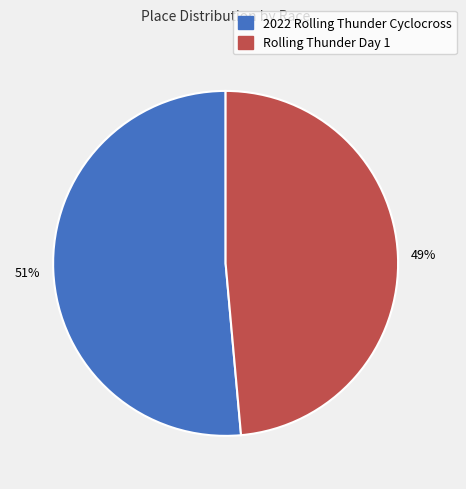

To the nearest percent, what percentage of the pie is 2022 Rolling Thunder Cyclocross?

51%